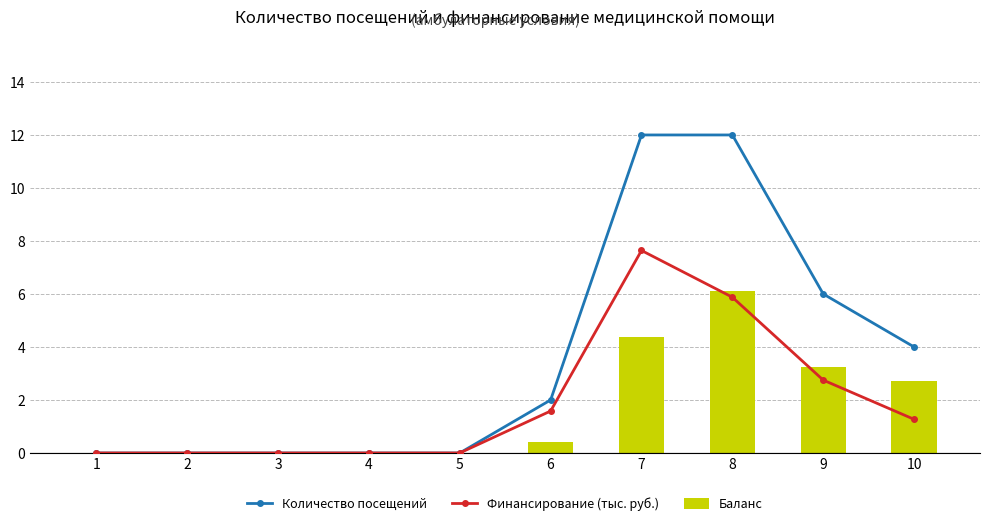

At which label is Количество посещений closest to 6?

9